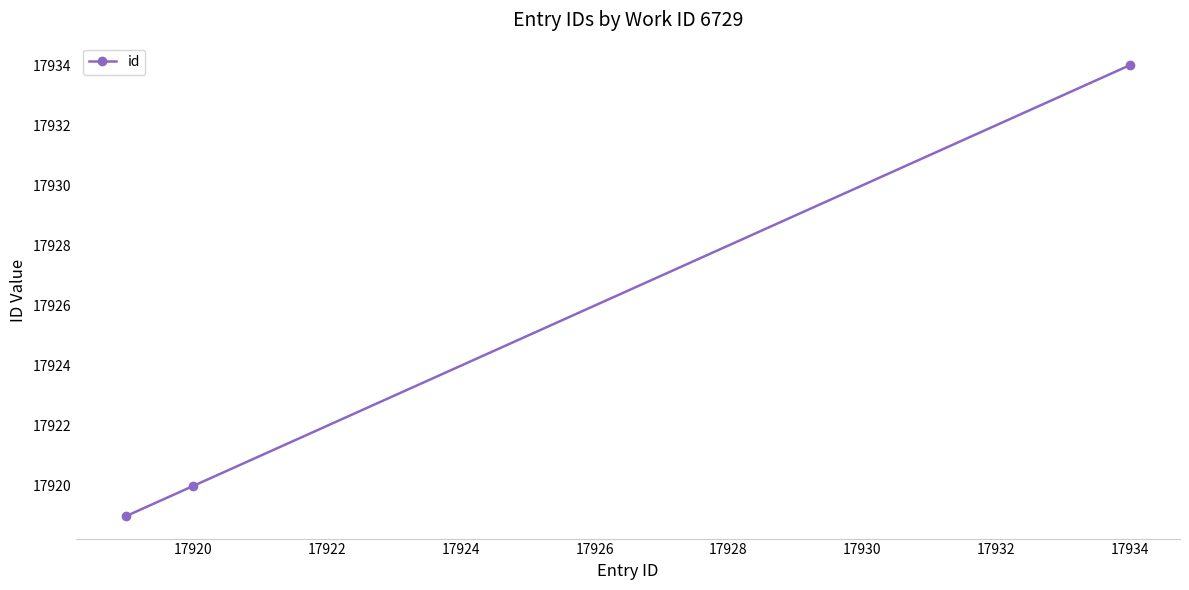

What is the average value?

17924